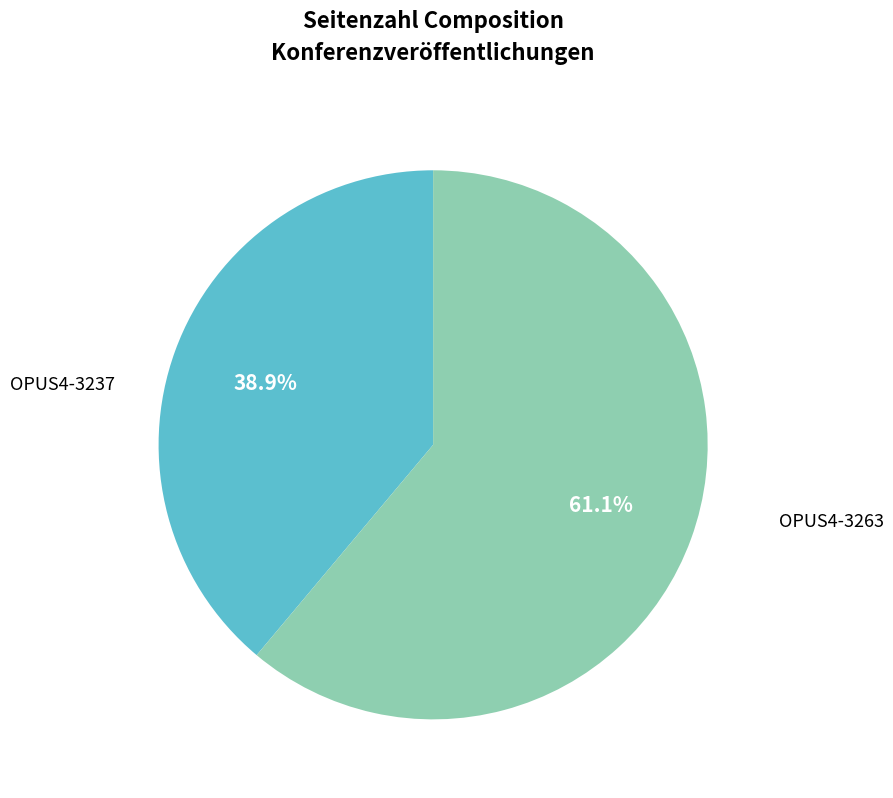

Does any single category account for the majority?

Yes